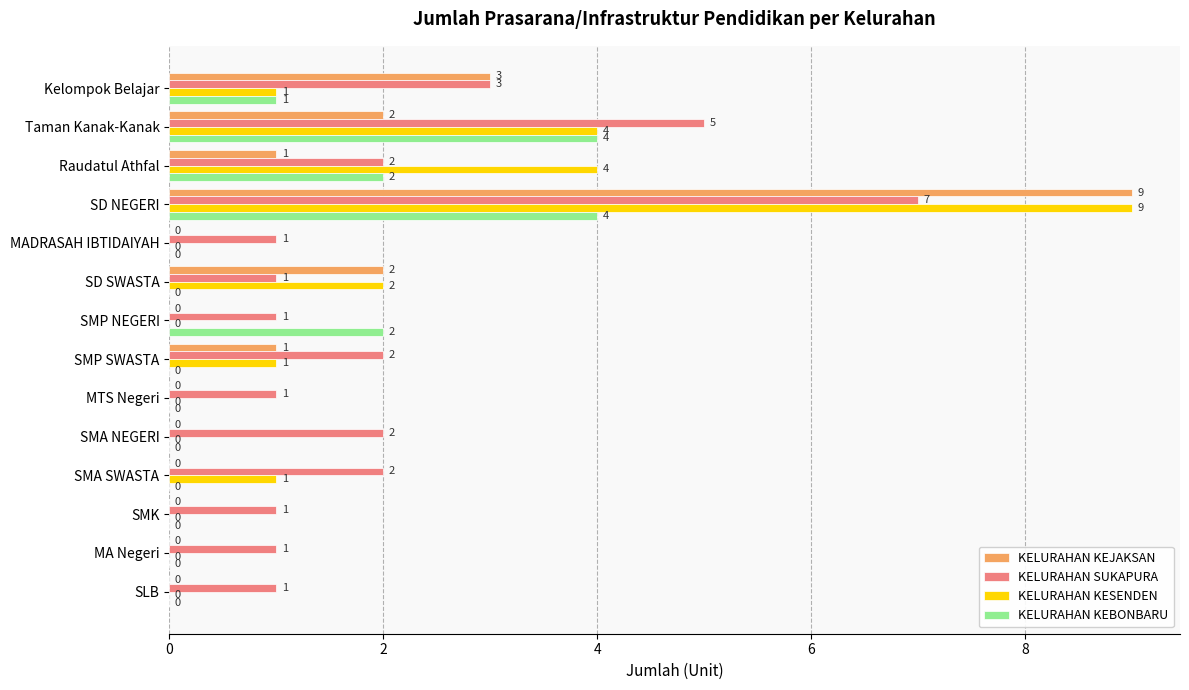

True or false: KELURAHAN KESENDEN has a value of 4 at SD NEGERI.

False